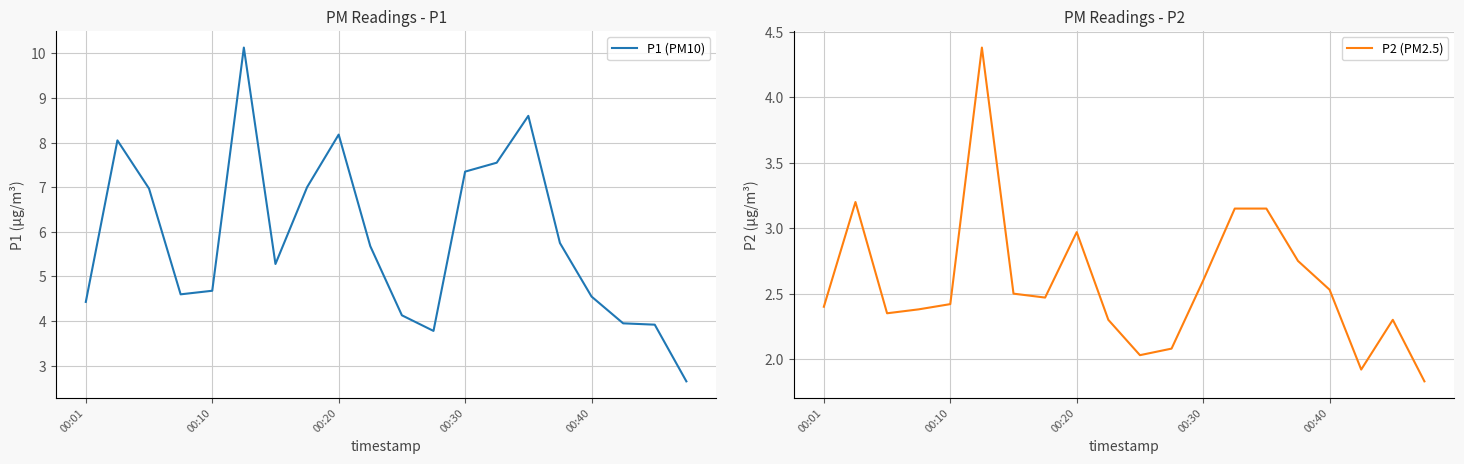

What is the maximum value for P2 (PM2.5)?

4.4